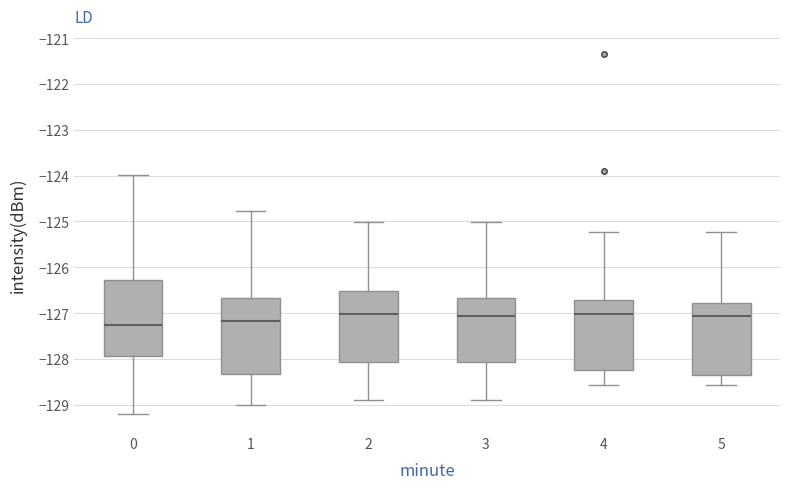

Where does the median line of the box at x = 2 sit on the y-axis? The values are not printed on the chart, so give them approximately, as read against the axis.

-127.0